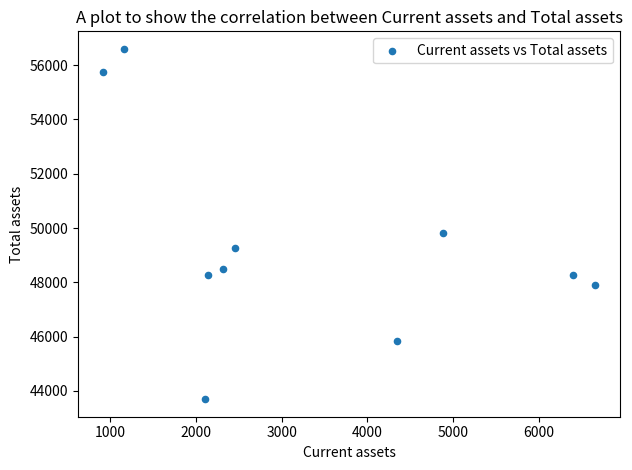

What Y value in the scatter plot is closest to 50147?

49809